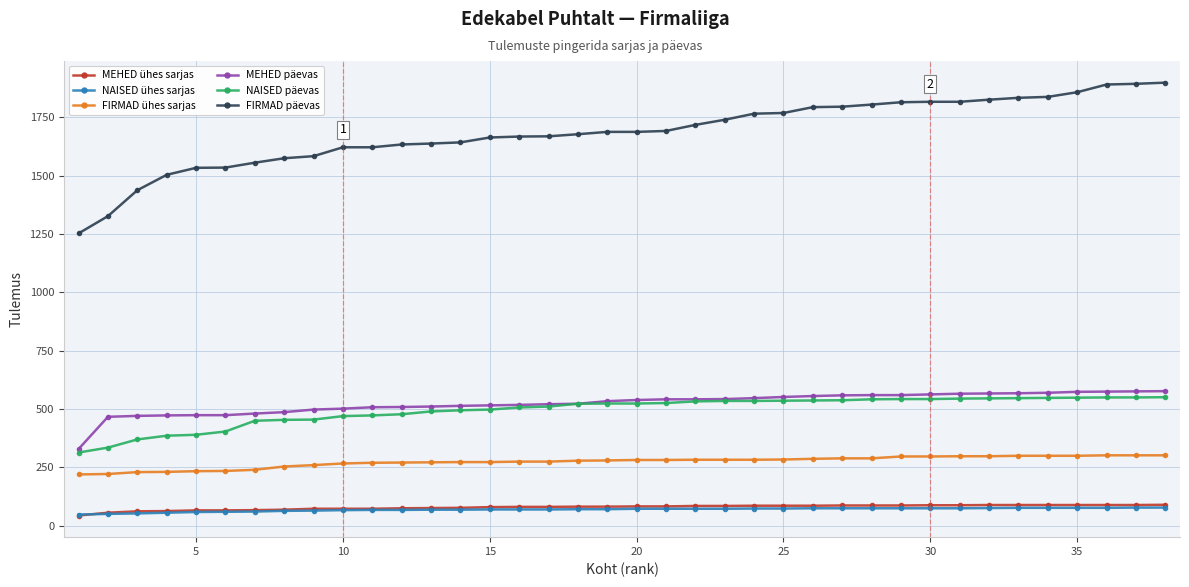

True or false: MEHED päevas and FIRMAD päevas intersect in this chart.

False